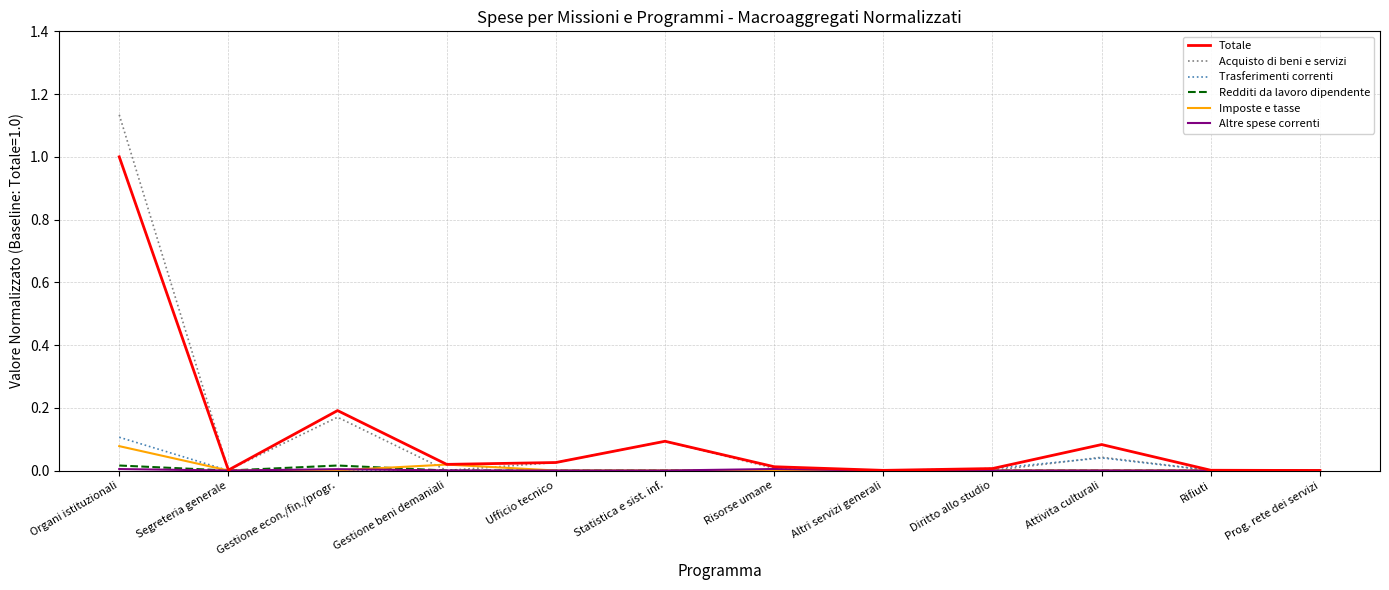

Which series has the widest spread of values?

Acquisto di beni e servizi